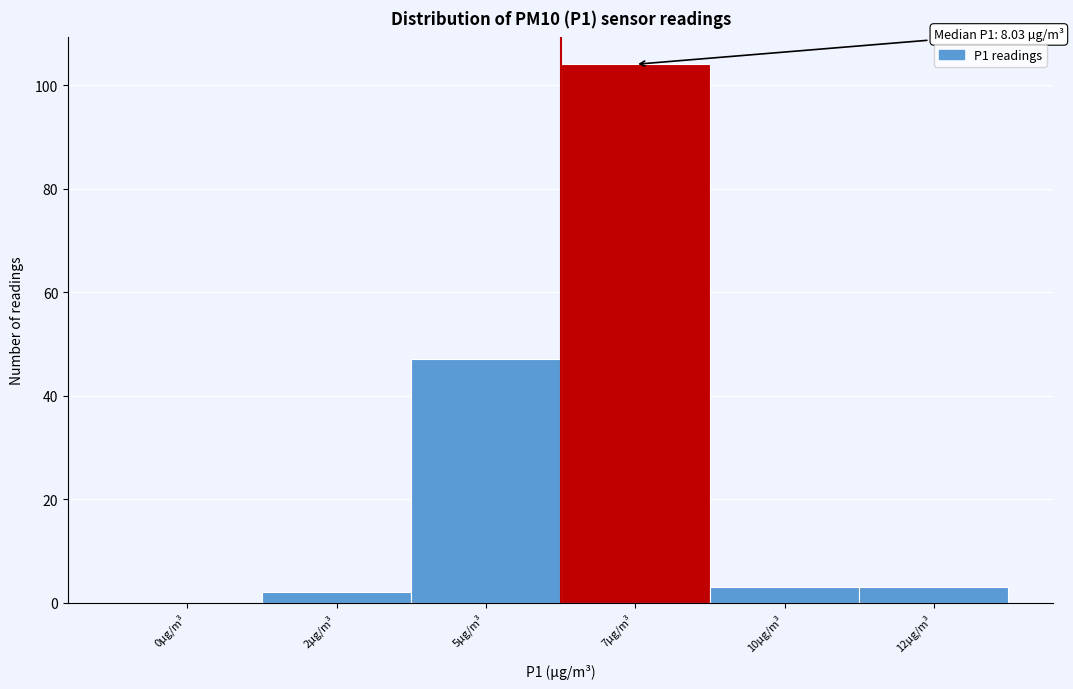

Reading left to right, extract all data points from this chart.

0µg/m³=0	2µg/m³=2	5µg/m³=47	7µg/m³=104	10µg/m³=3	12µg/m³=3